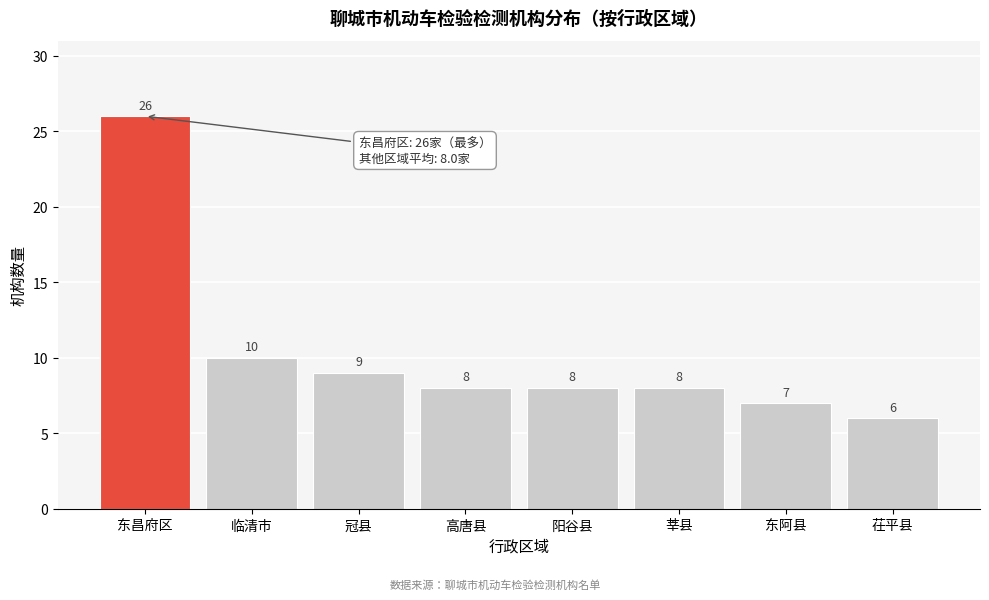

Reading left to right, transcribe all the data shown in this chart.

26	10	9	8	8	8	7	6